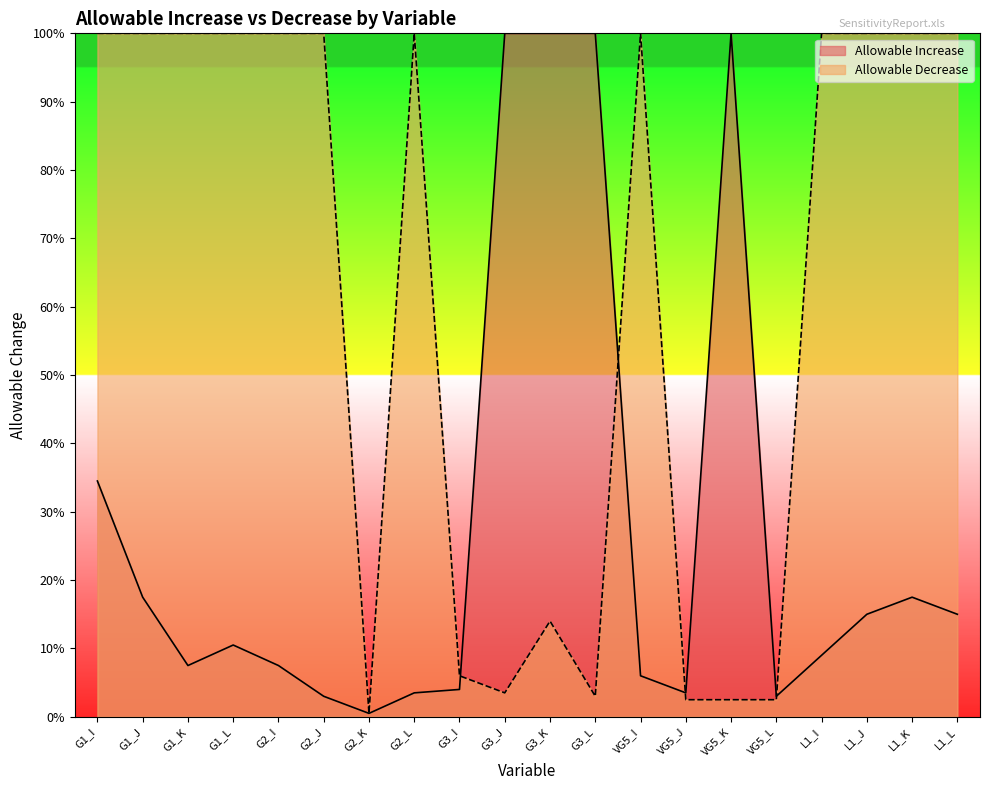

The chart shows a value of 5 at VG5_L. True or false?

True